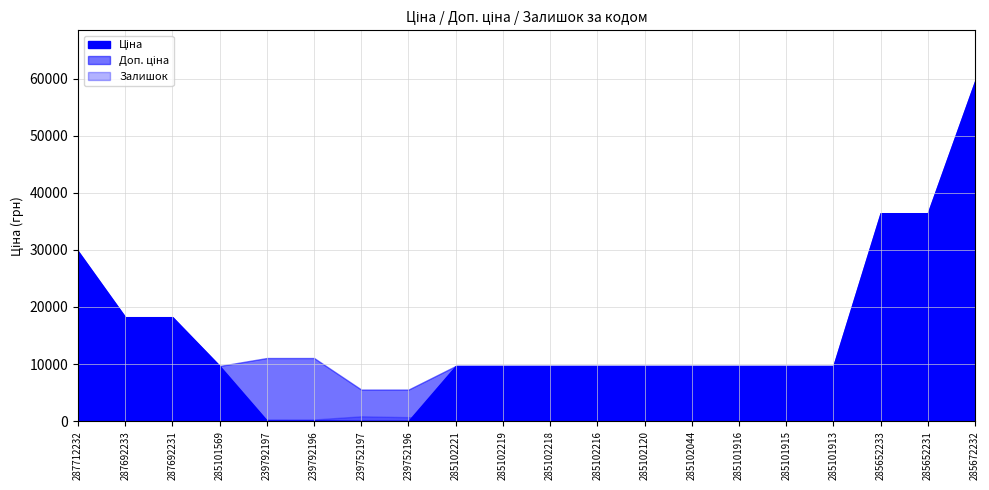

Which series has the largest total across all categories?

Доп. ціна